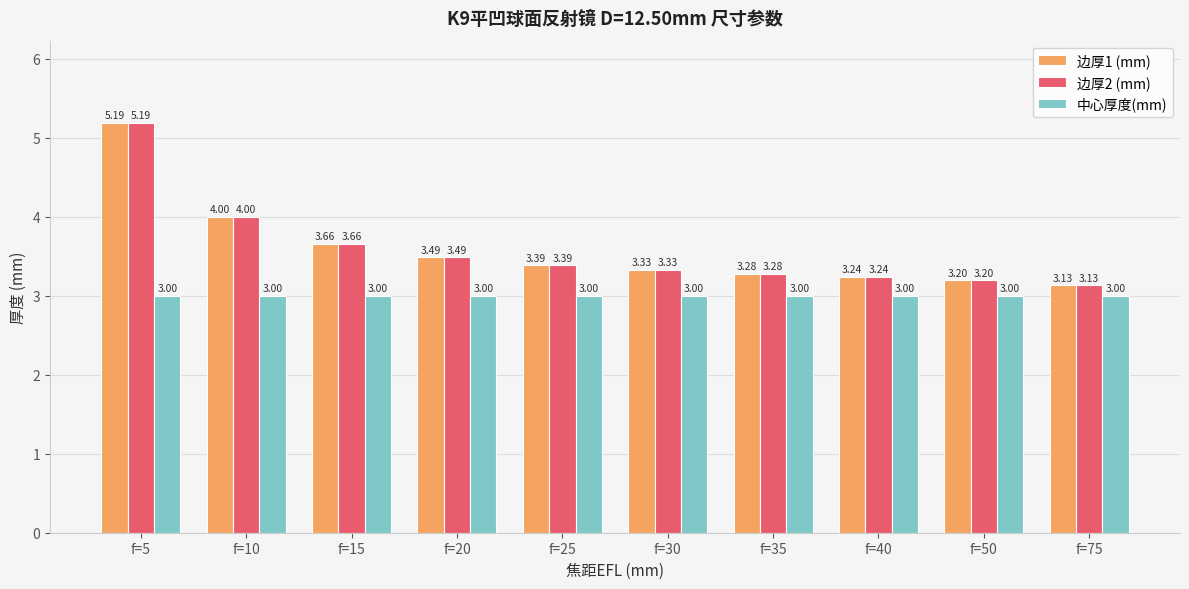

The value of 边厚2 (mm) at f=5 is 9.2. True or false?

False